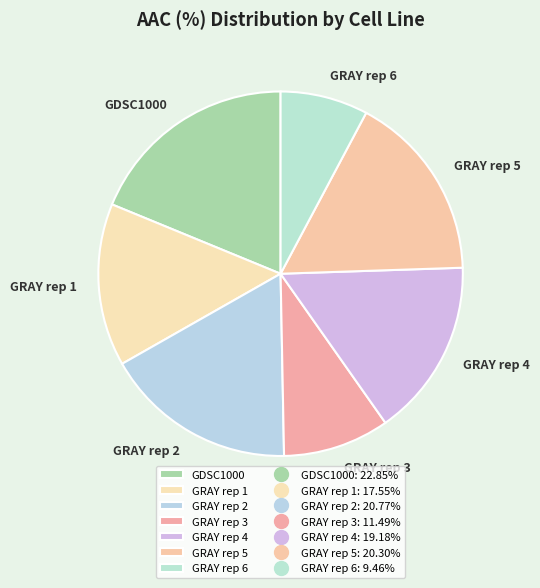

True or false: GRAY rep 3 accounts for 1% of the total.

False